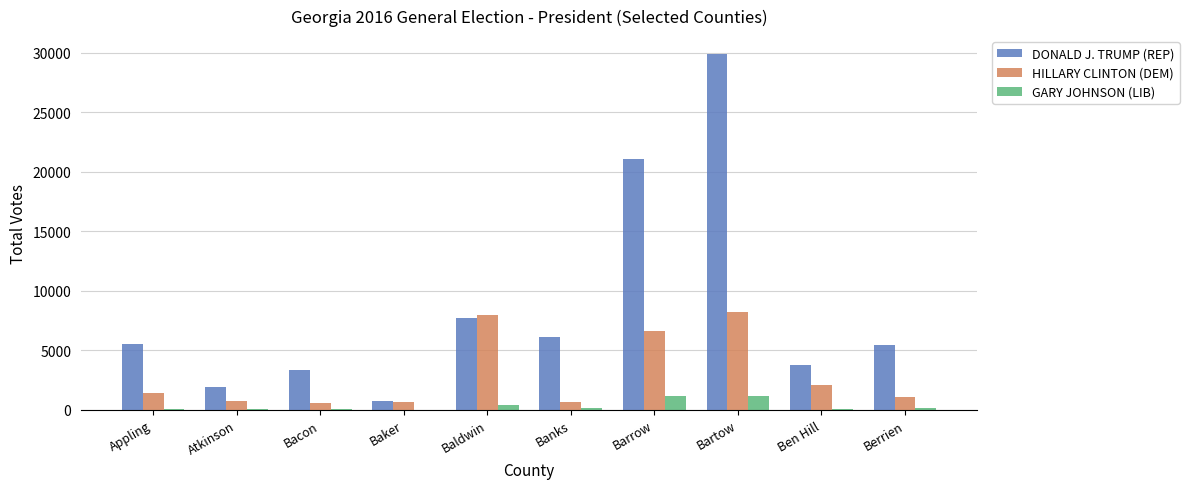

Which series has the largest range (max minus min)?

DONALD J. TRUMP (REP)